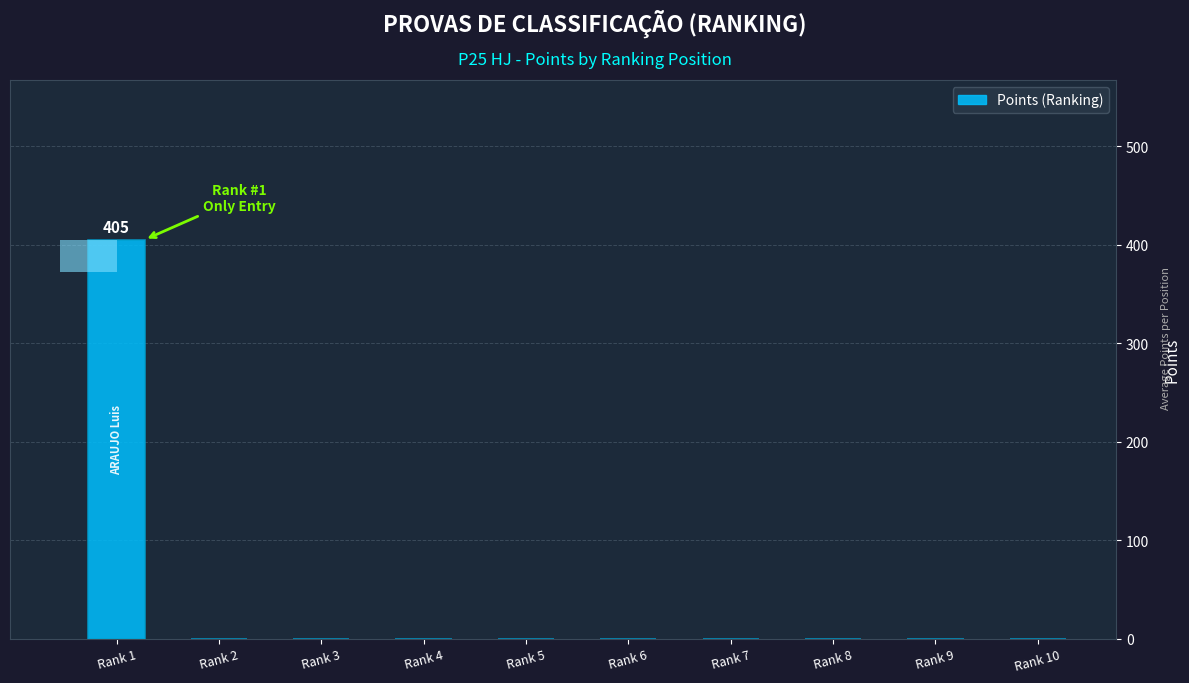

How many positive values are there?

1